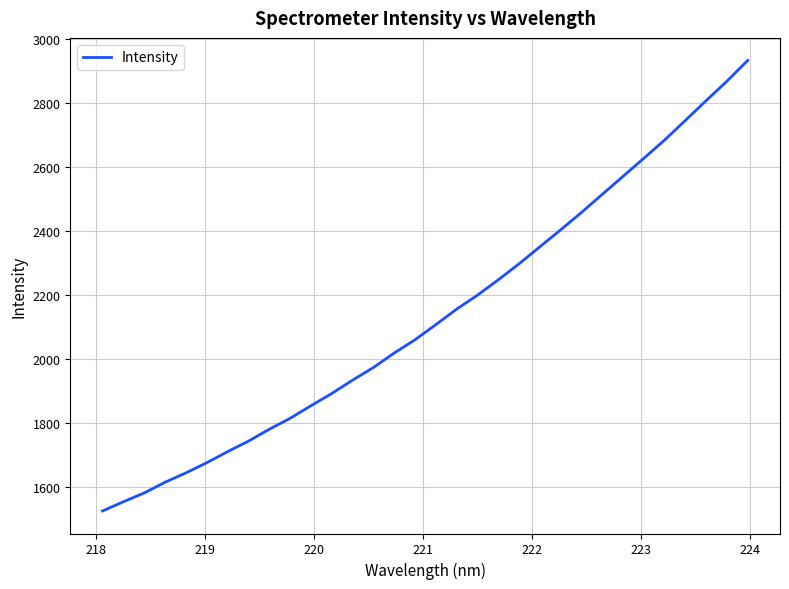

What is the difference between the maximum and minimum values?

1407.6